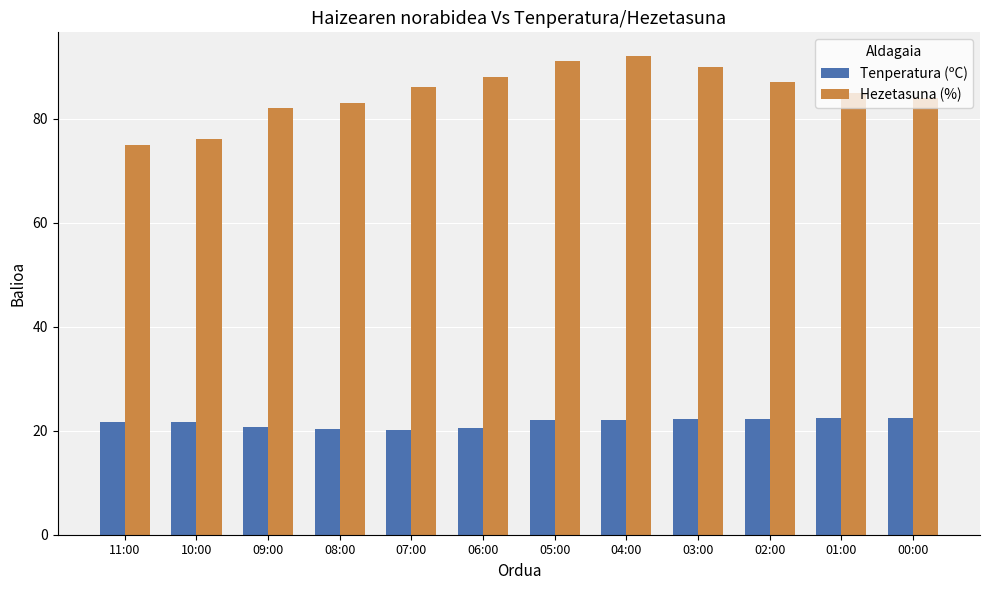

What is the minimum value shown in the chart?

20.1